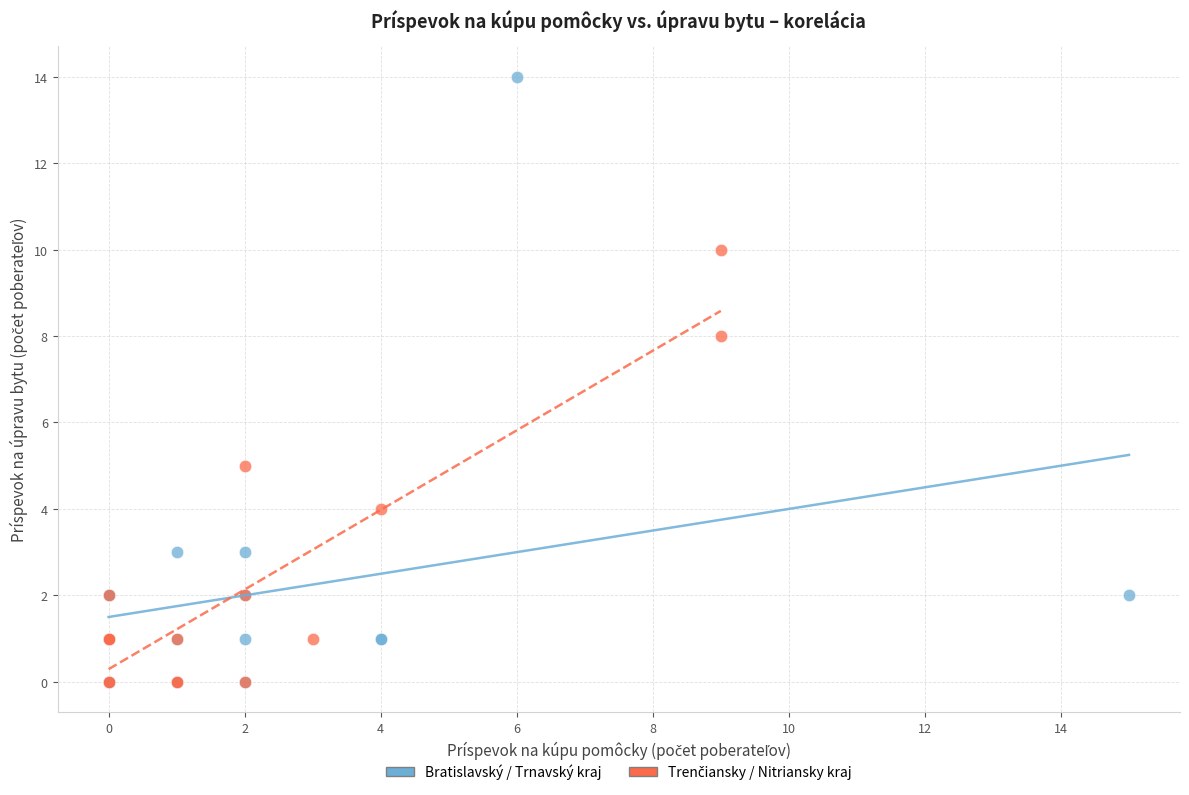

Which series has the largest Y range (max minus min)?

Bratislavský / Trnavský kraj